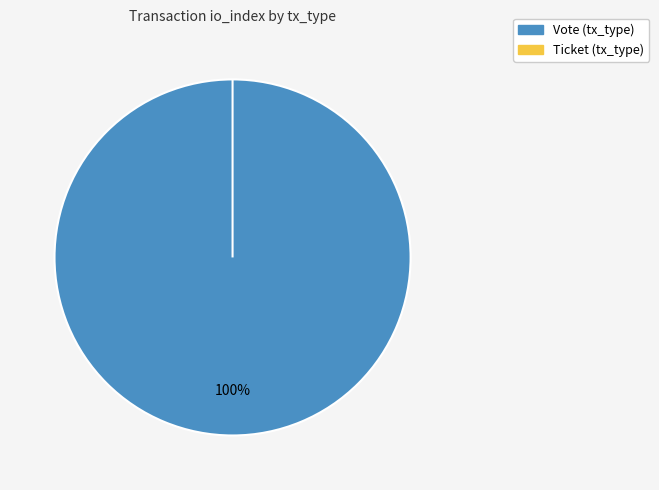

Rank the categories by value from highest to lowest.

Vote (tx_type), Ticket (tx_type)